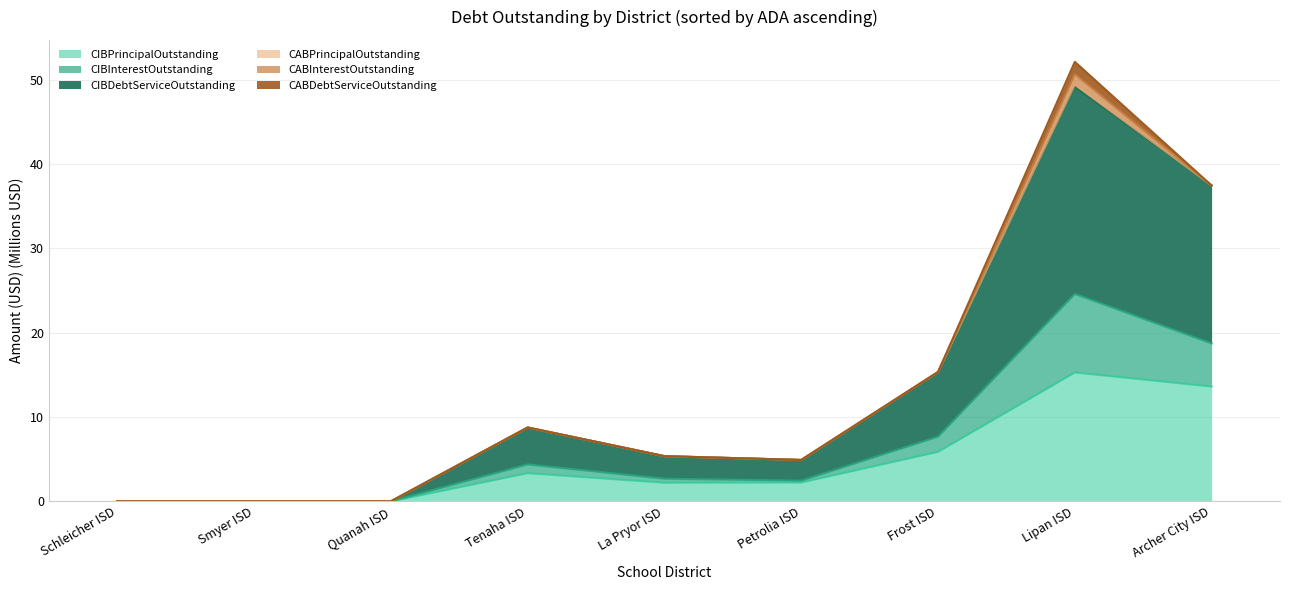

Between Petrolia ISD and Lipan ISD, which is larger?

Lipan ISD